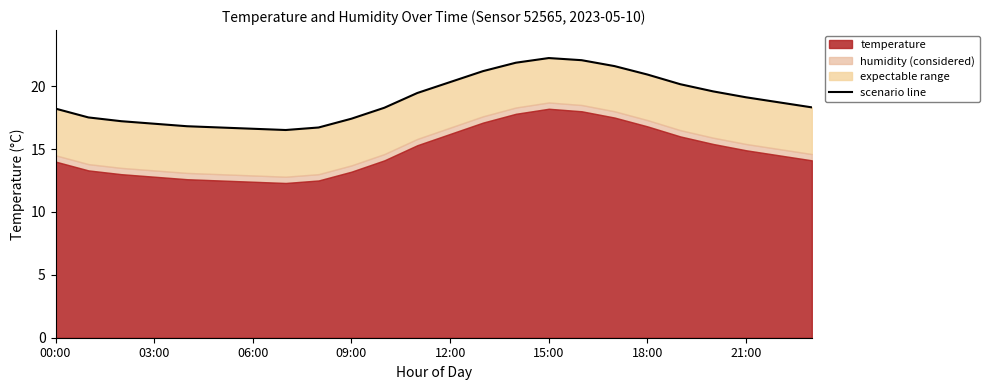

Does the chart have visible grid lines?

No